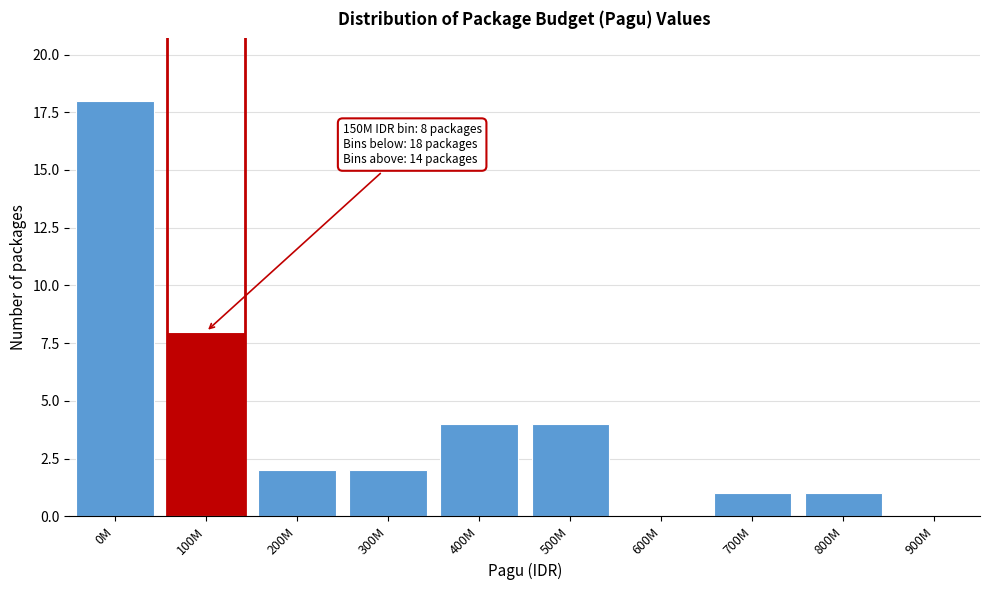

Reading right to left, transcribe all the data shown in this chart.

900M=0	800M=1	700M=1	600M=0	500M=4	400M=4	300M=2	200M=2	100M=8	0M=18